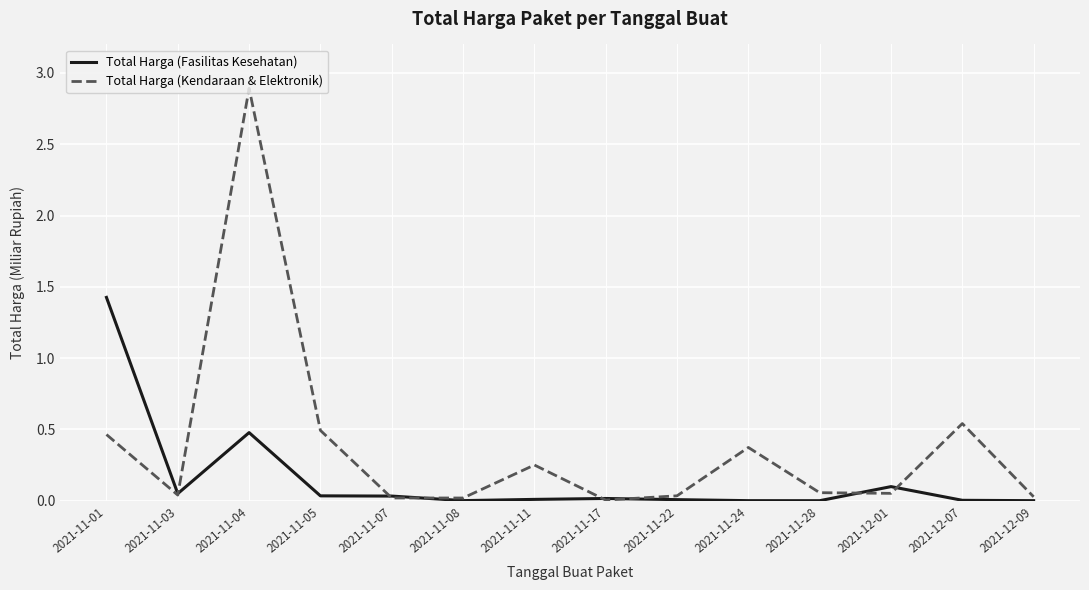

What is the average value of the Total Harga (Fasilitas Kesehatan) series?

0.2